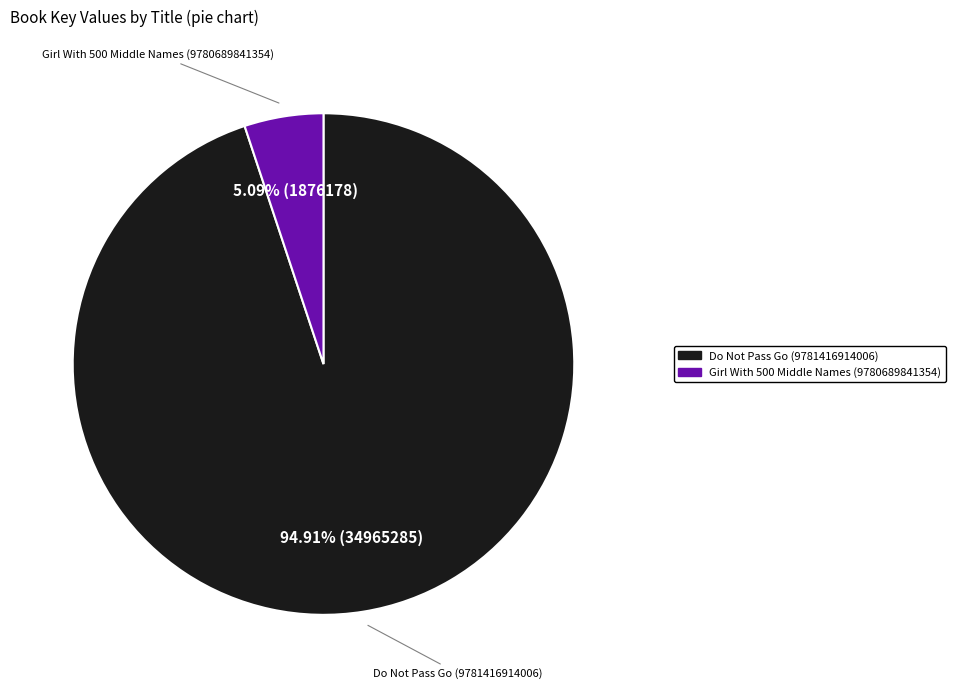

What percentage is NOT represented by Girl With 500 Middle Names (9780689841354)?

94.9%